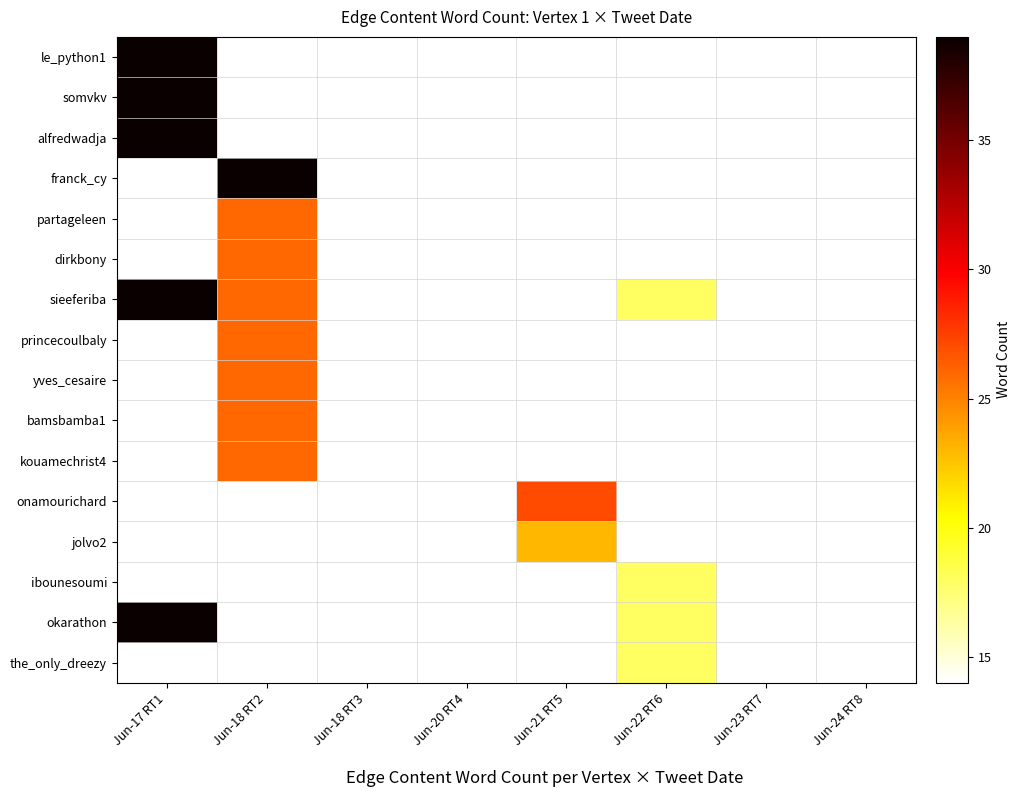

Is the value of sieeferiba at Jun-22 RT6 greater than the value of le_python1 at Jun-23 RT7?

No